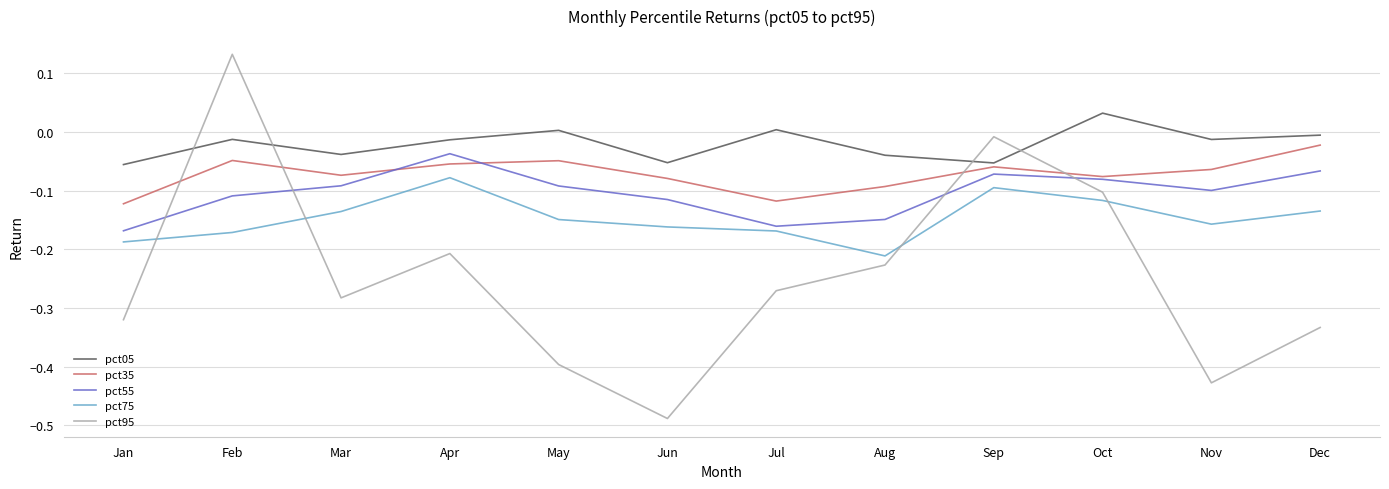

What is the spread (max minus min) of values at Jan?

0.3